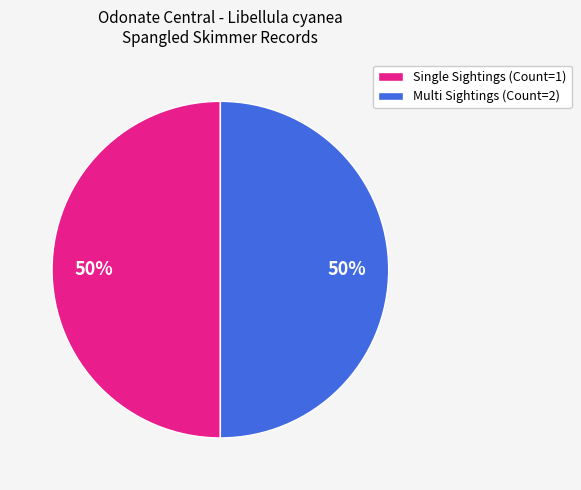

To the nearest percent, what portion does Multi Sightings (Count=2) represent?

50%